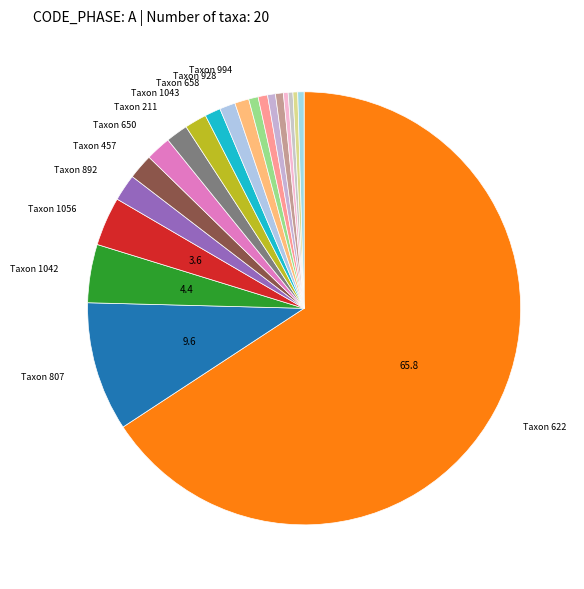

Rank the categories by value from highest to lowest.

622, 807, 1042, 1056, 892, 457, 650, 211, 1043, 658, 928, 994, 364, 657, 682, 1054, 722, 806, 906, 3127